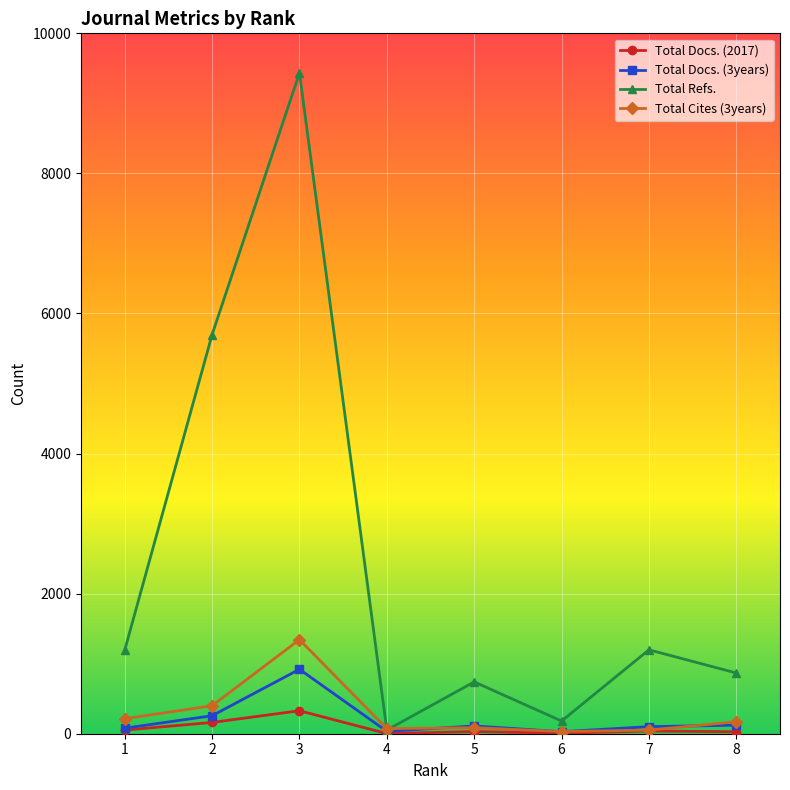

What is the greatest value displayed?

9434